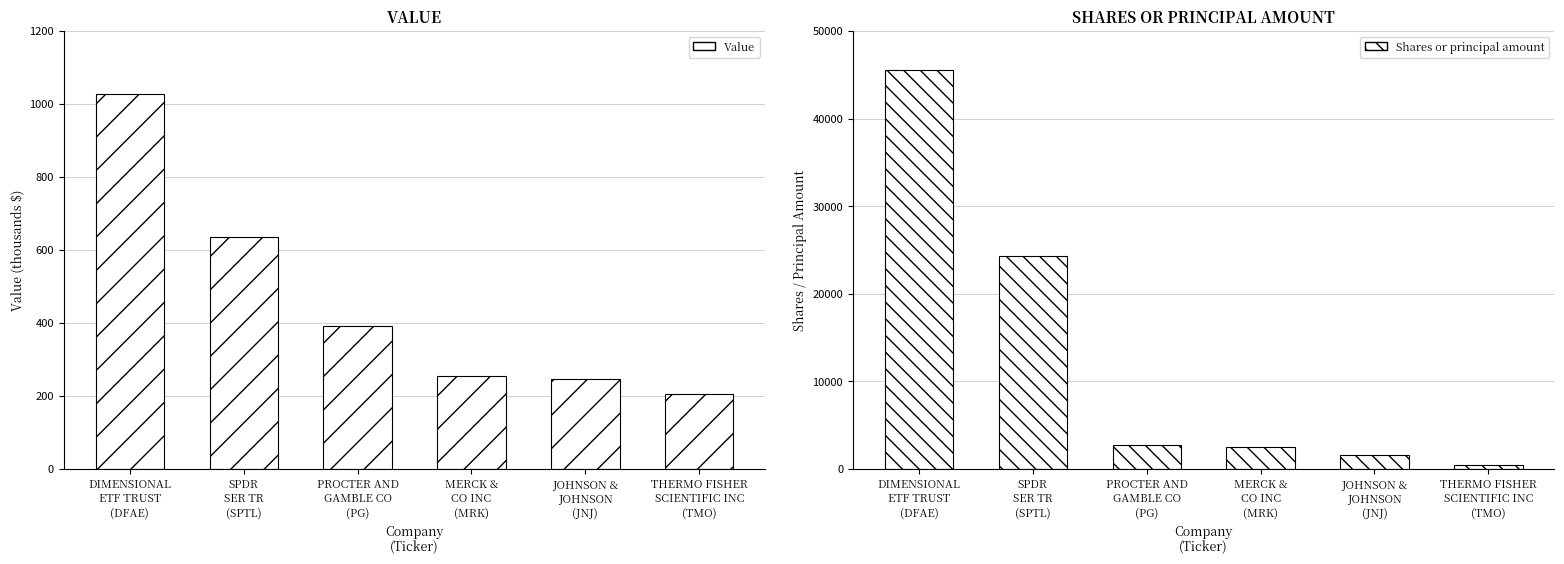

How many data points in Shares or principal amount are less than 2680?

3